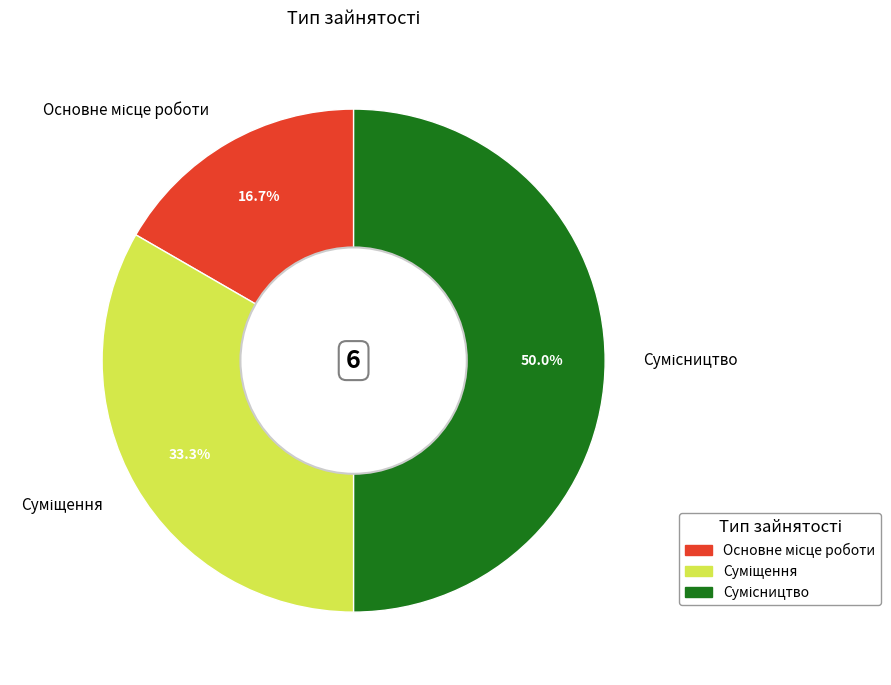

Do Суміщення and Основне місце роботи together represent more than half of the pie?

No